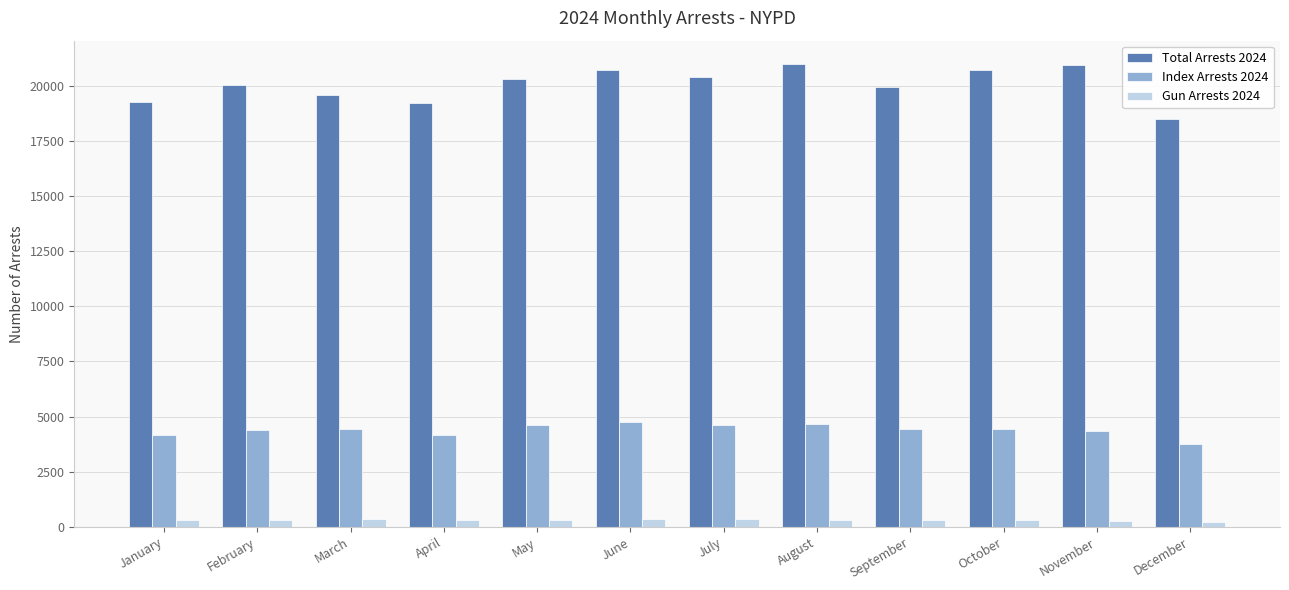

What is the maximum value shown in the chart?

20992